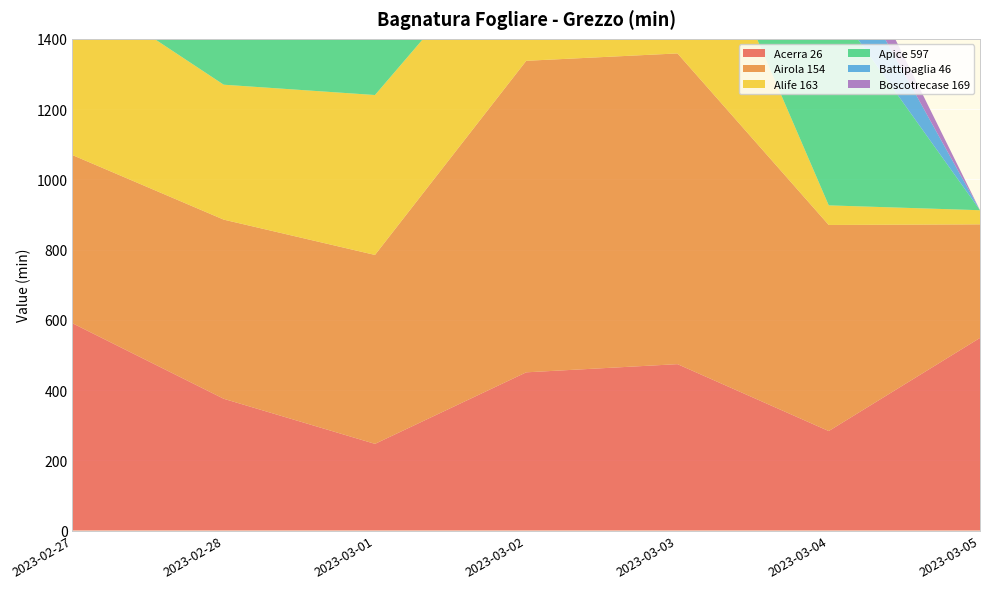

Reading right to left, list all the values displayed in this chart.

Acerra 26: 548.4	283.2	473.7	450.4	246.7	375.1	590.1
Airola 154: 323.4	586.8	884.8	887.1	538.0	510.1	478.9
Alife 163: 40.2	55.8	567.1	404.8	455.3	384.2	485.2
Apice 597: 0.0	589.2	216.4	729.3	404.2	622.4	708.7
Battipaglia 46: 0.0	173.7	335.9	938.3	494.0	304.3	1019.9
Boscotrecase 169: 0.0	93.2	246.4	740.7	249.0	311.7	386.3